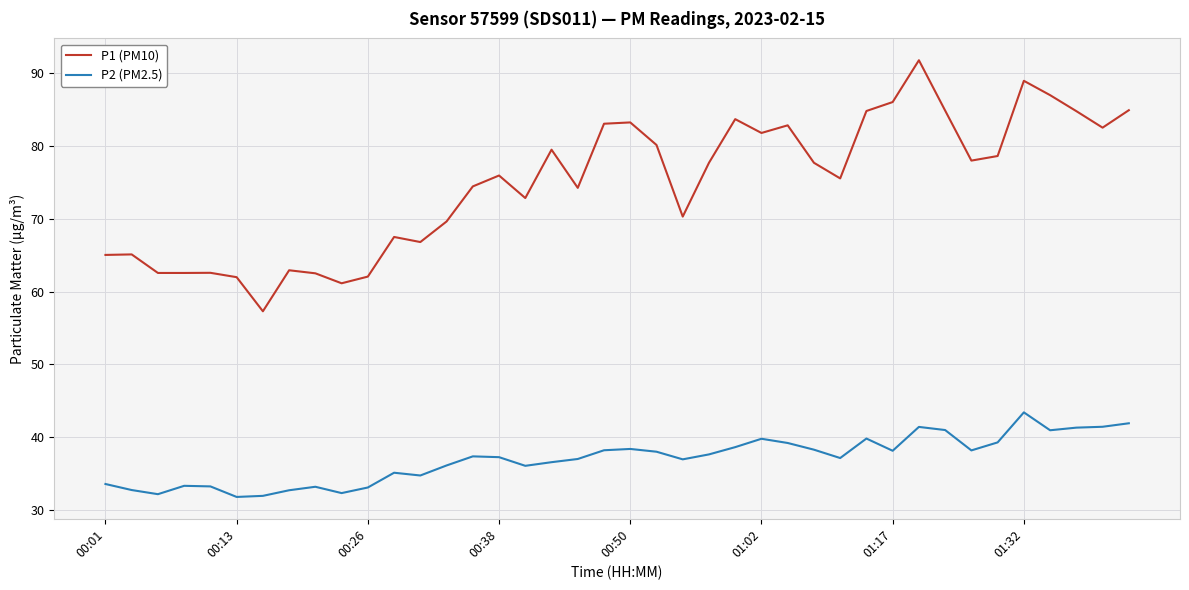

What is the sum of all P1 (PM10) values?

2995.1